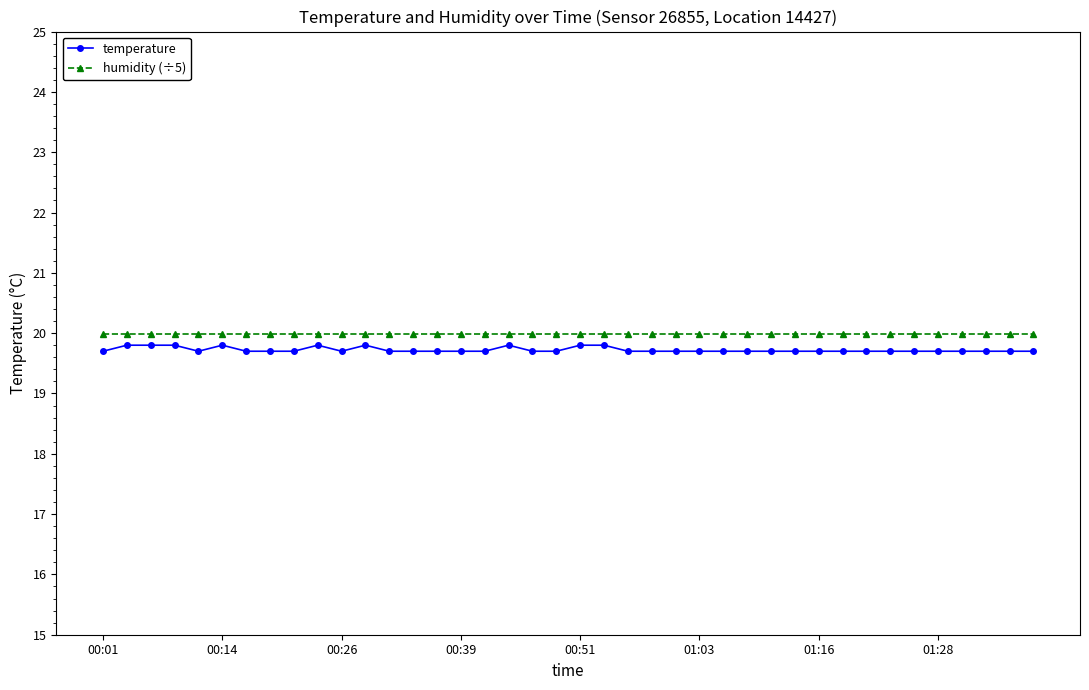

What is the sum of all temperature values?

788.9